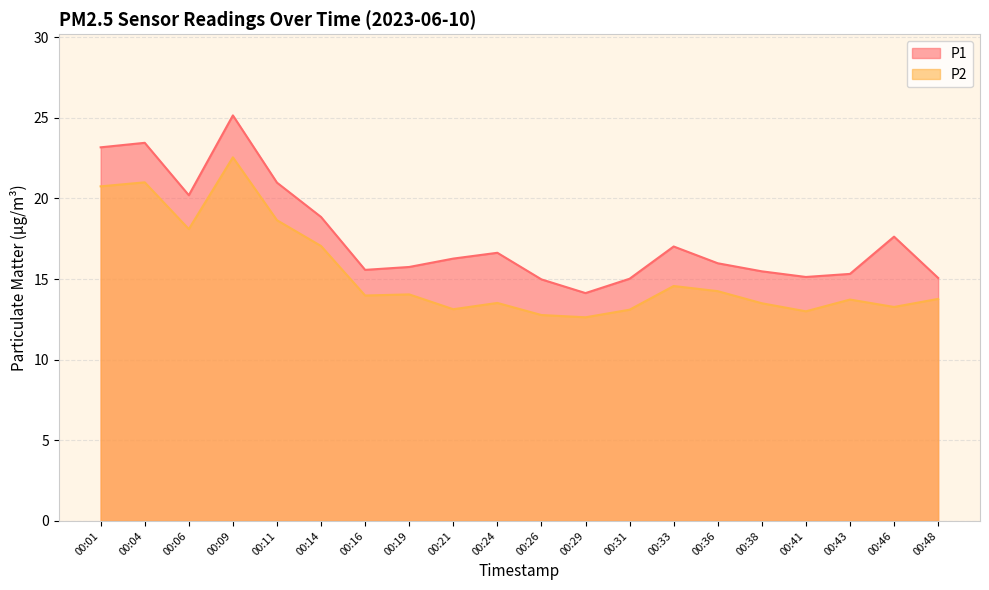

How many interior local peaks does the P1 series have?

5